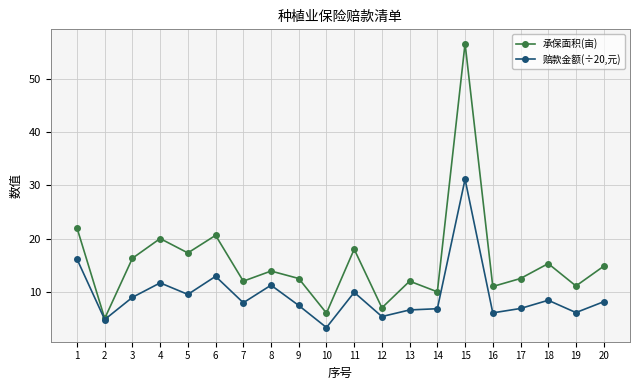

The value of 承保面积(亩) at 8 is 21.2. True or false?

False